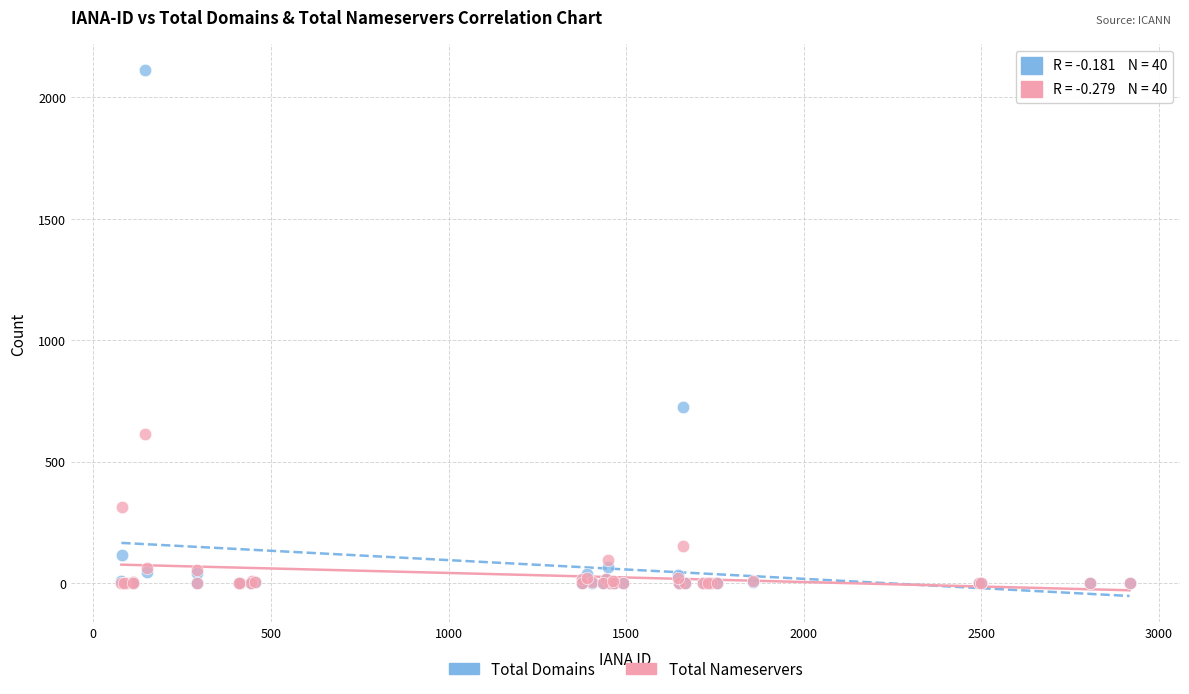

In the Total Domains series, what Y value is closest to 1055?

726